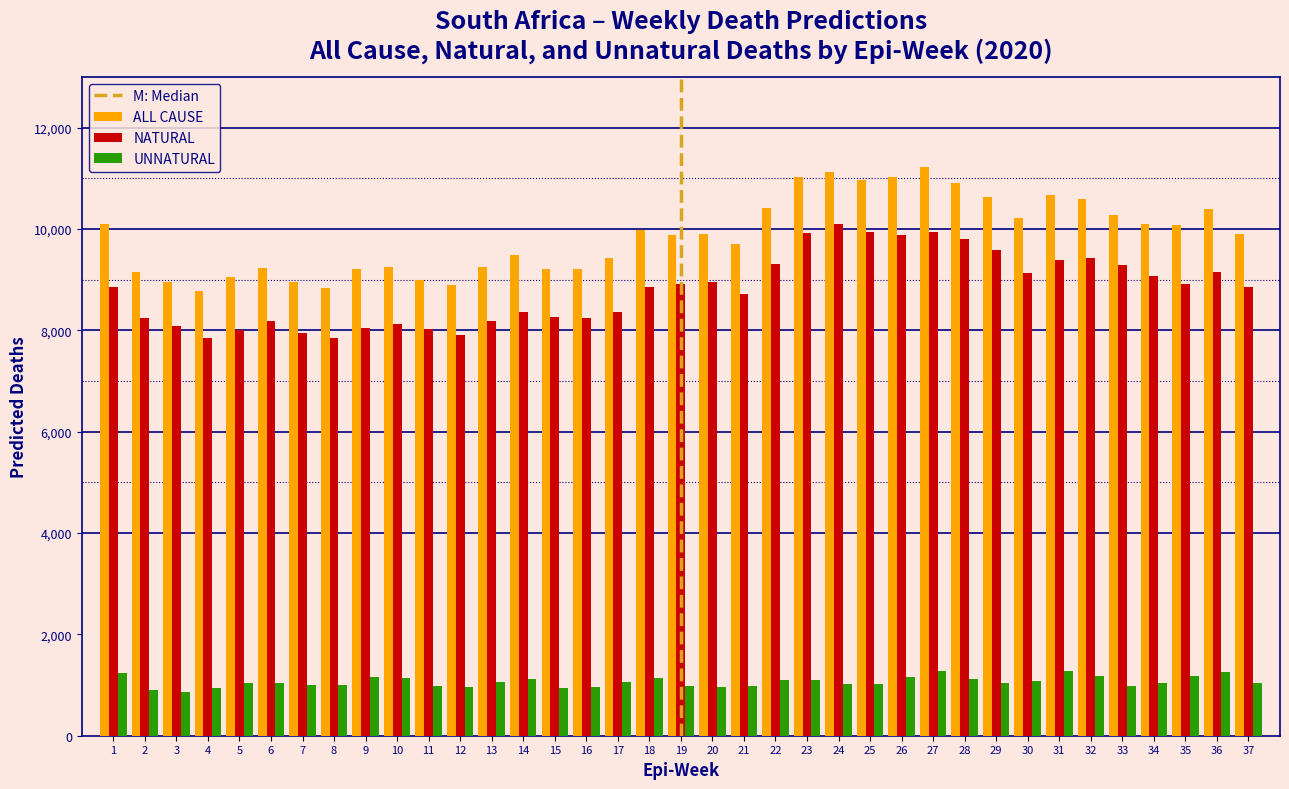

What is the smallest value displayed?

864.9